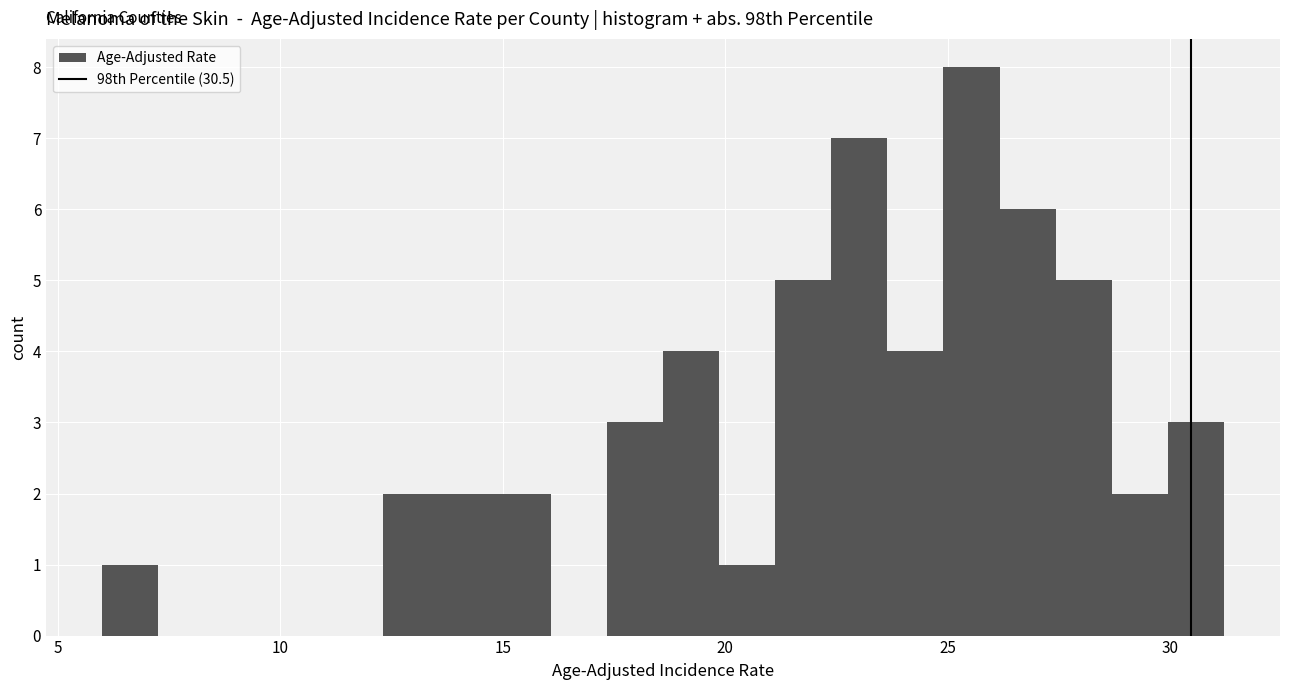

Around what value on the x-axis is the tallest bar? Give the approximate position of its centre, as read against the axis.

25.5